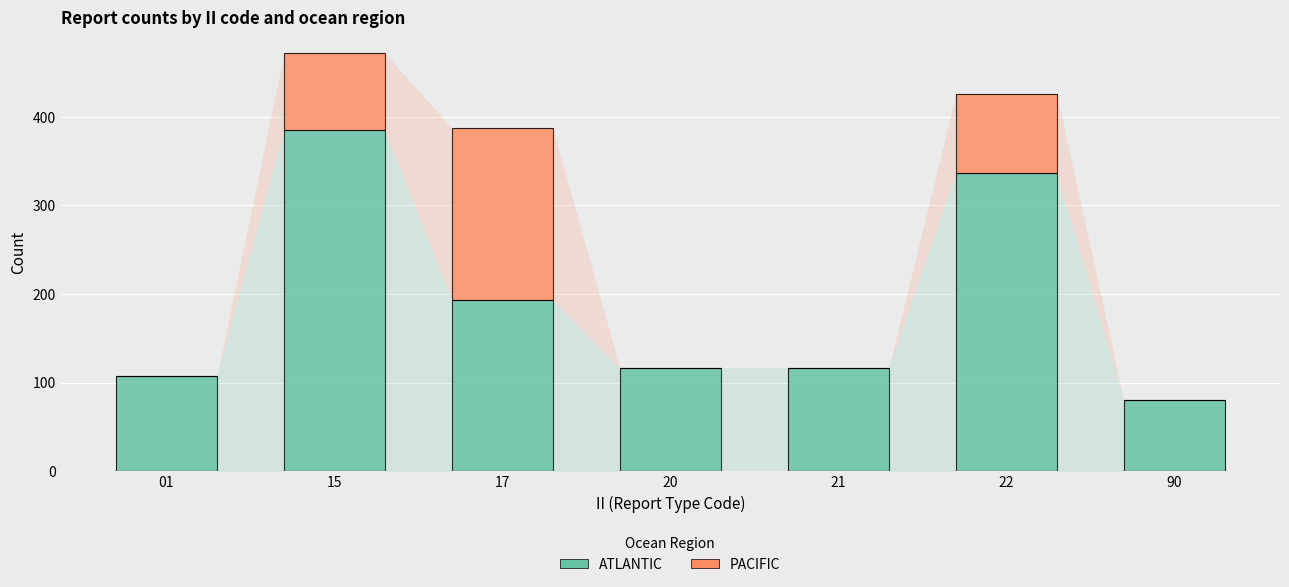

What is the highest value of the ATLANTIC series?

385